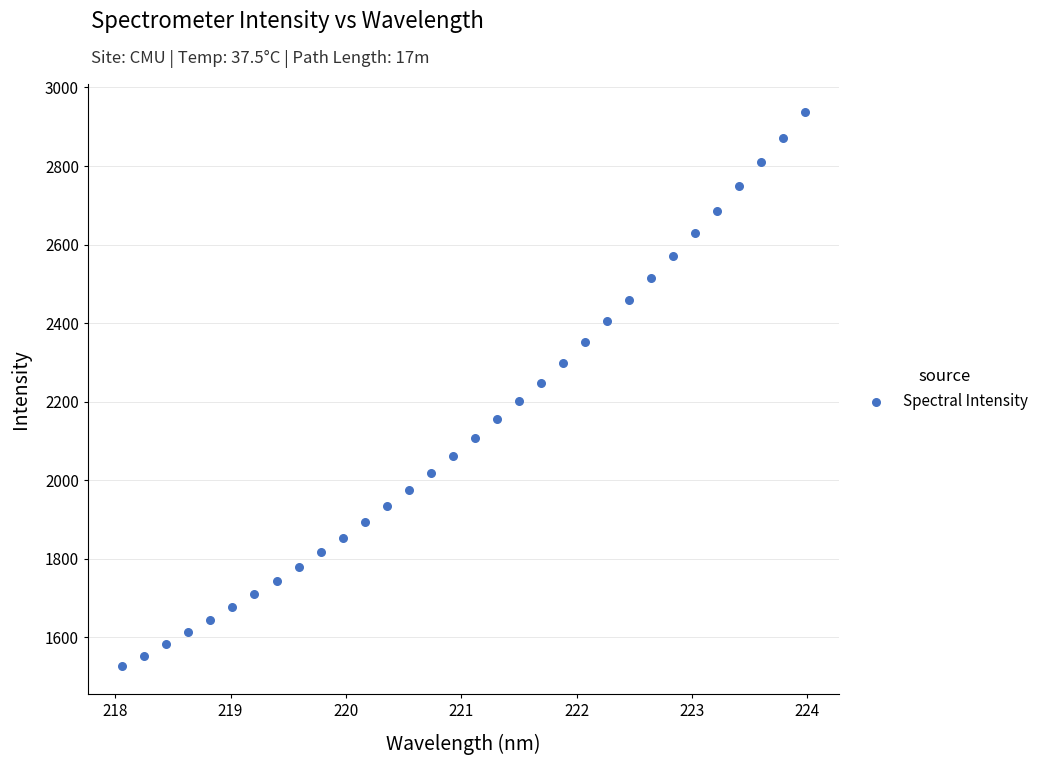

What is the range of X values (max minus min)?

5.9